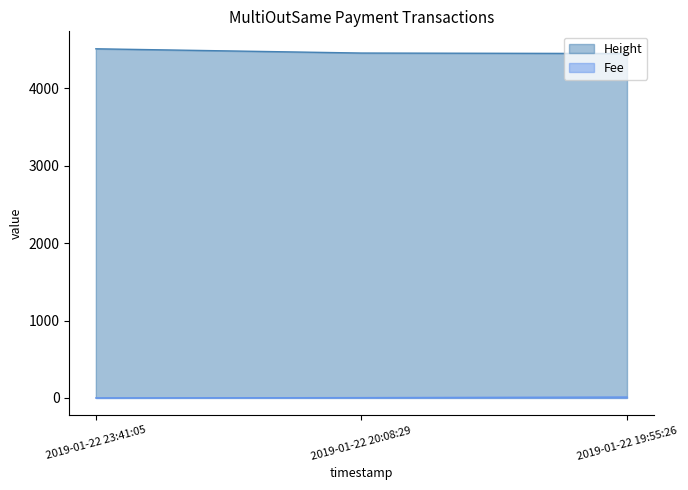

What are all the series names shown in the legend?

Height, Fee